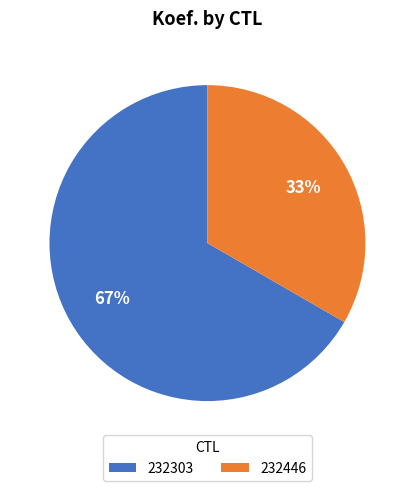

To the nearest percent, what portion does 232303 represent?

67%